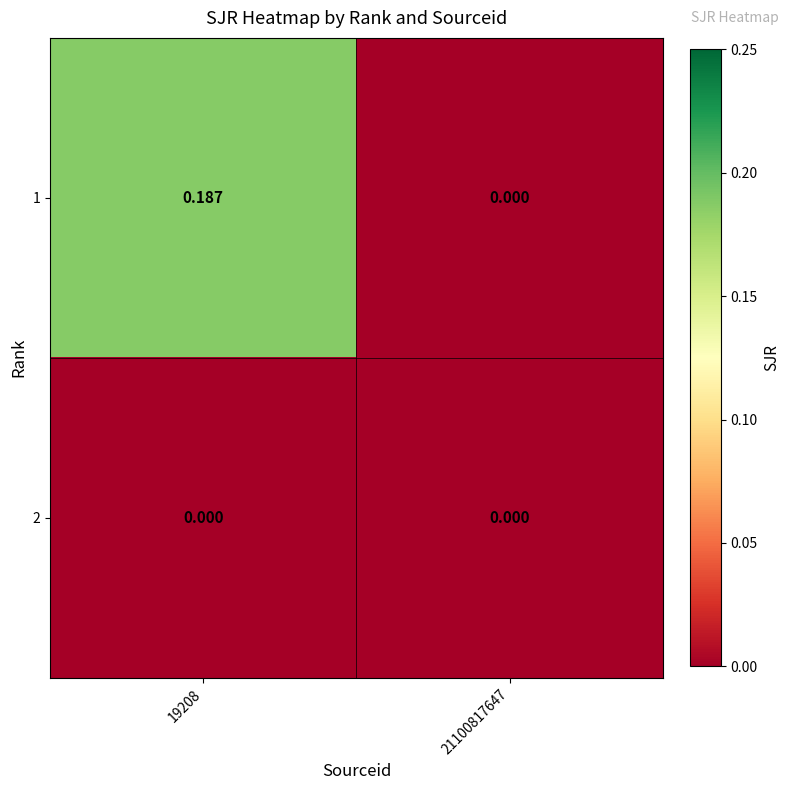

Is the value of 2 at 21100817647 greater than the value of 1 at 19208?

No